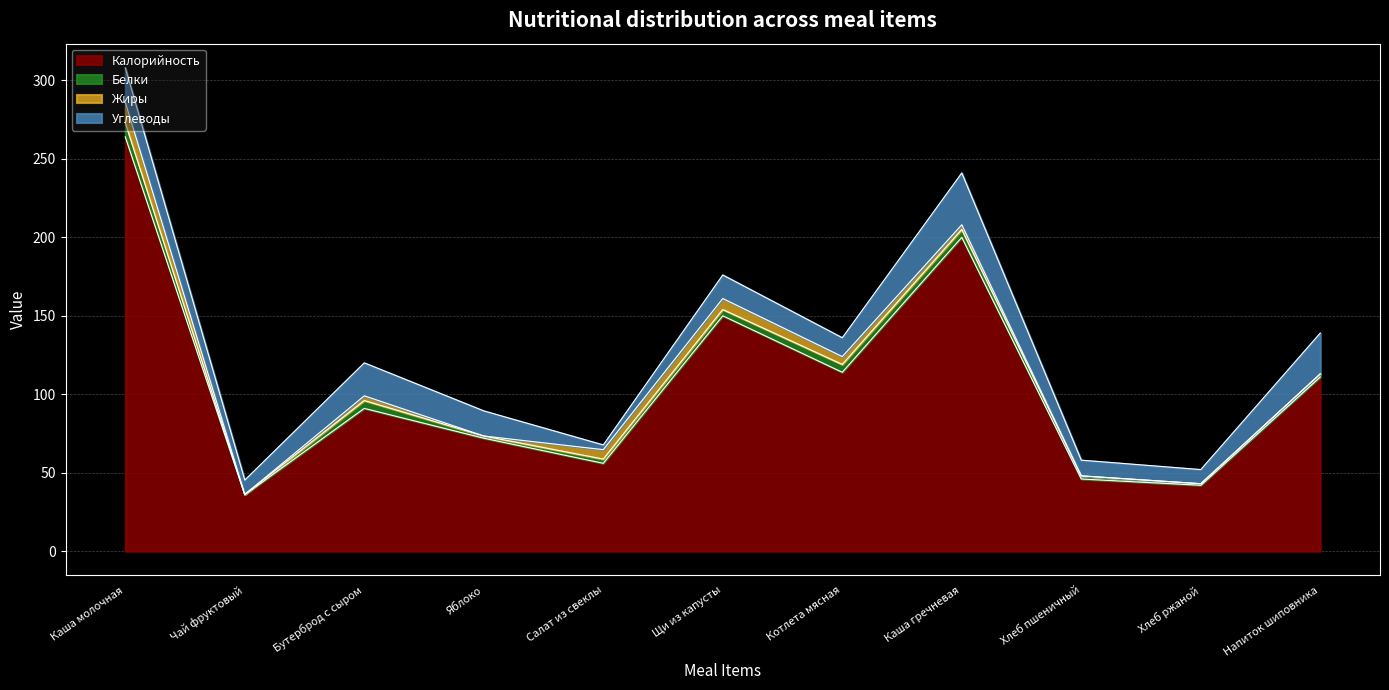

At Напиток шиповника, list the series in order from largest to smallest.

Калорийность, Углеводы, Белки, Жиры